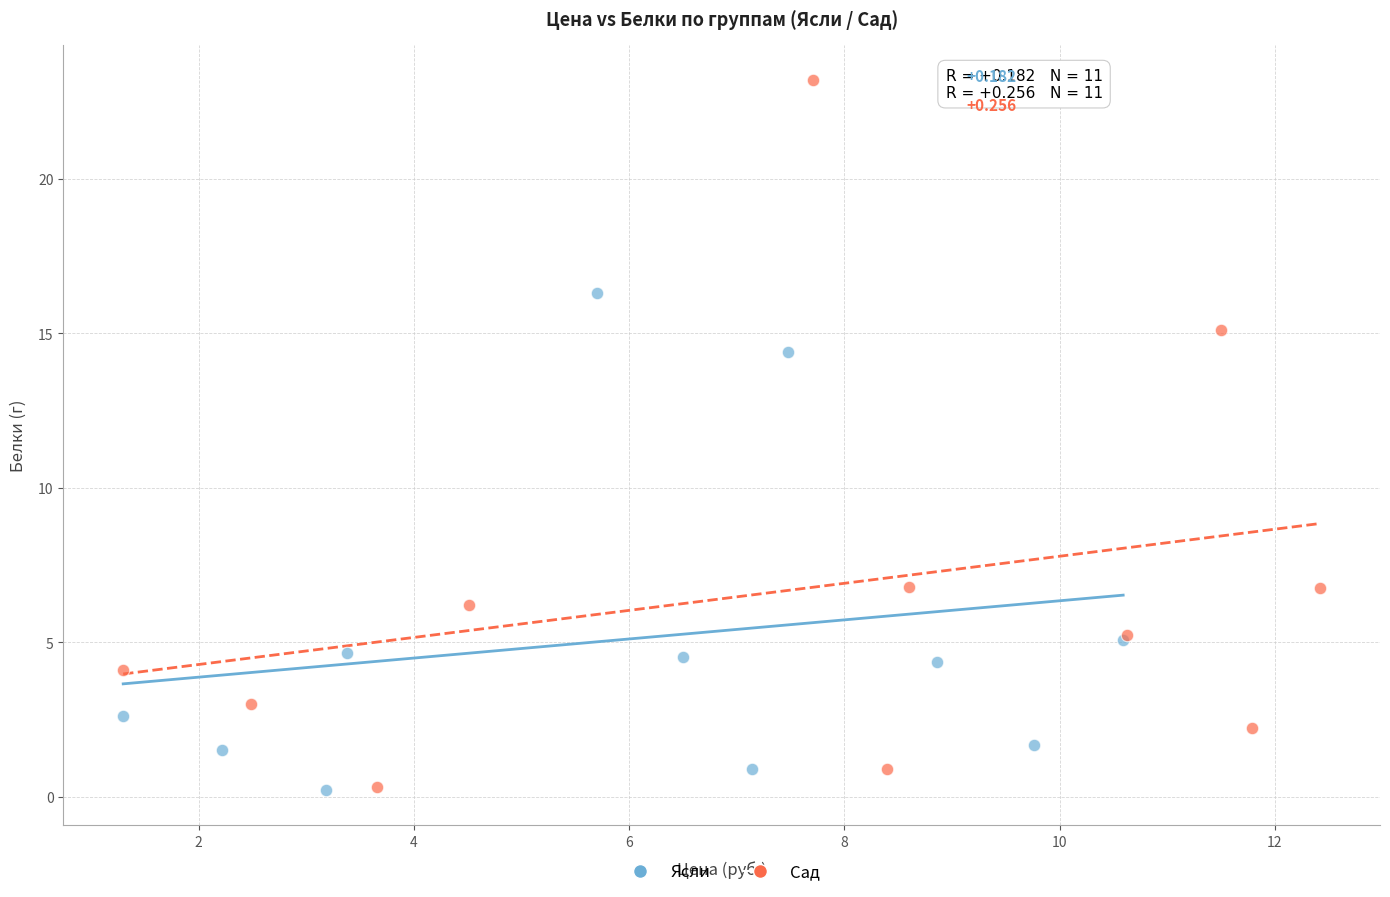

Which series has the widest spread of Y values?

Сад